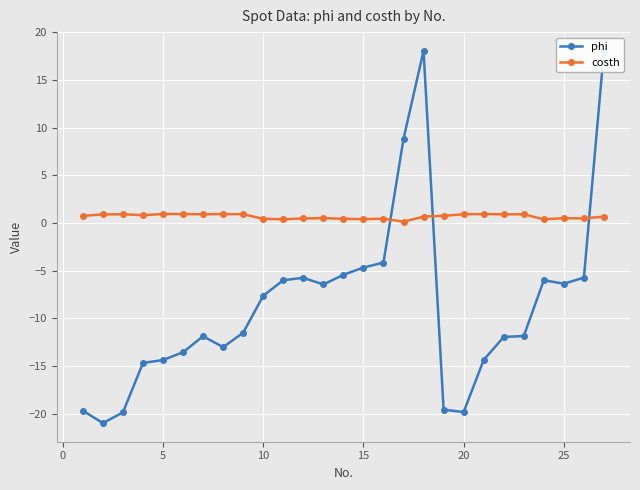

The costh series shows 0.4 at 15. True or false?

True